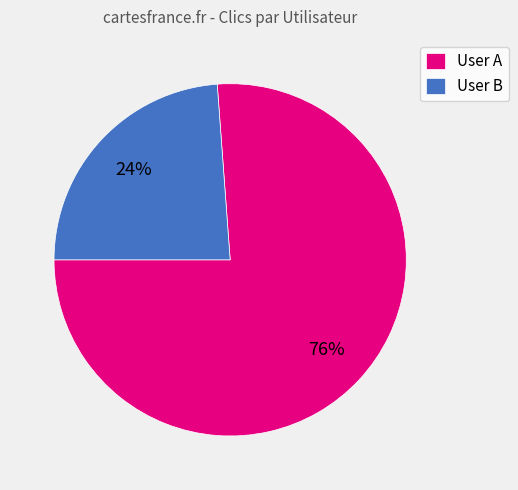

Is there a majority slice in this chart?

Yes